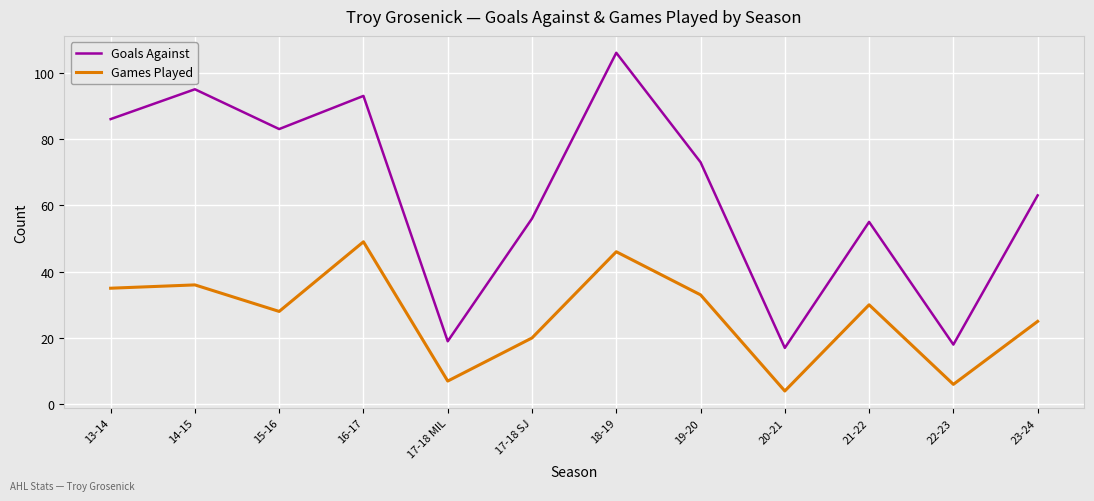

How many lines are shown in the chart?

2